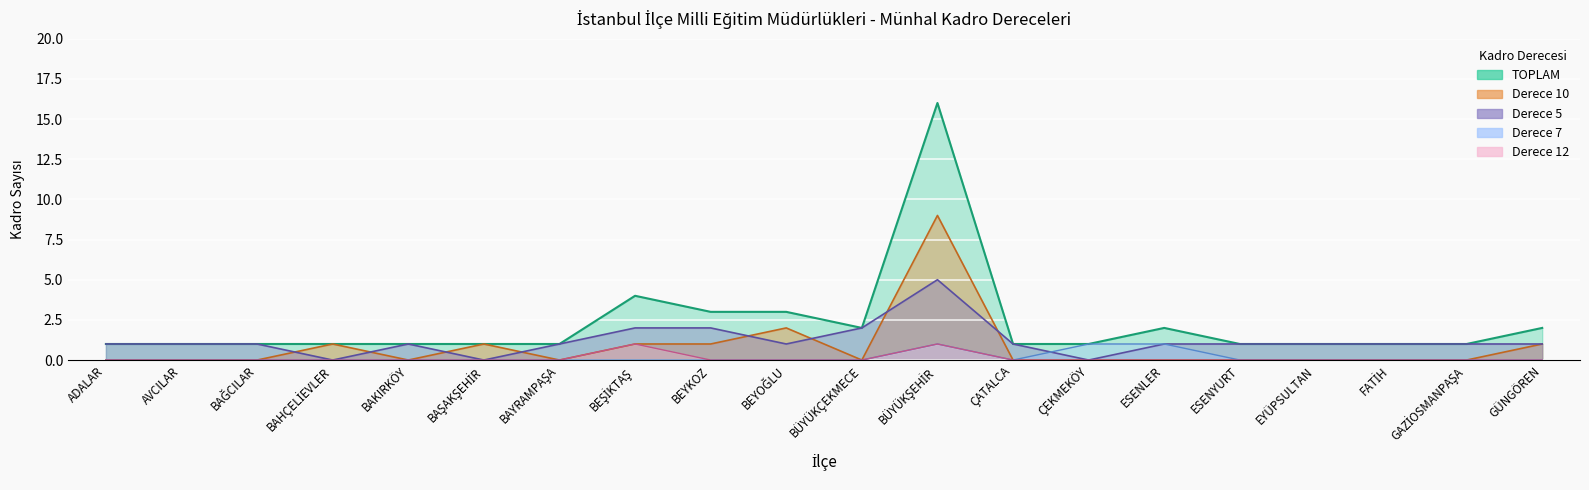

The TOPLAM series shows 2 at BEYKOZ. True or false?

False